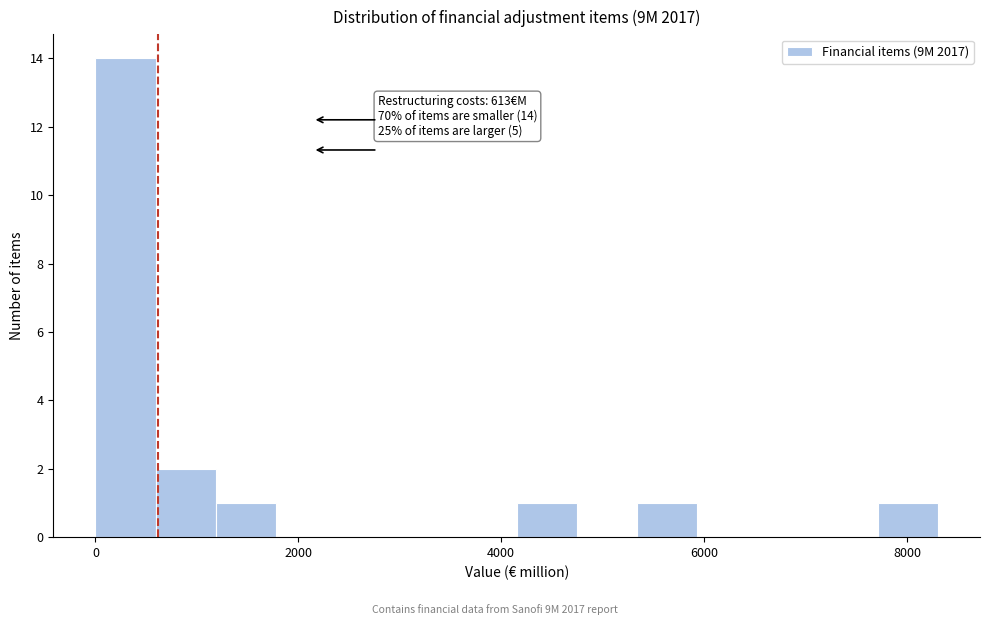

Read against the x-axis, roughly where is the centre of the tallest bar?

200